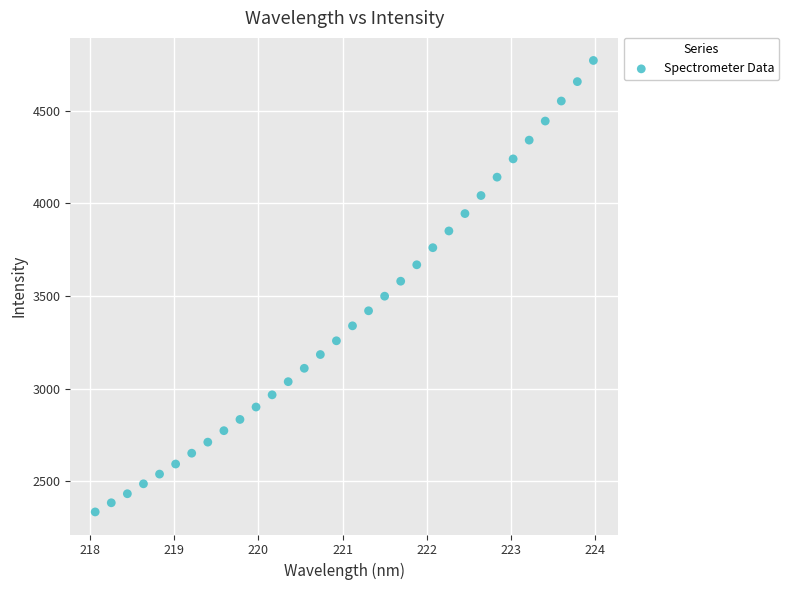

What is the range of Y values (max minus min)?

2437.1